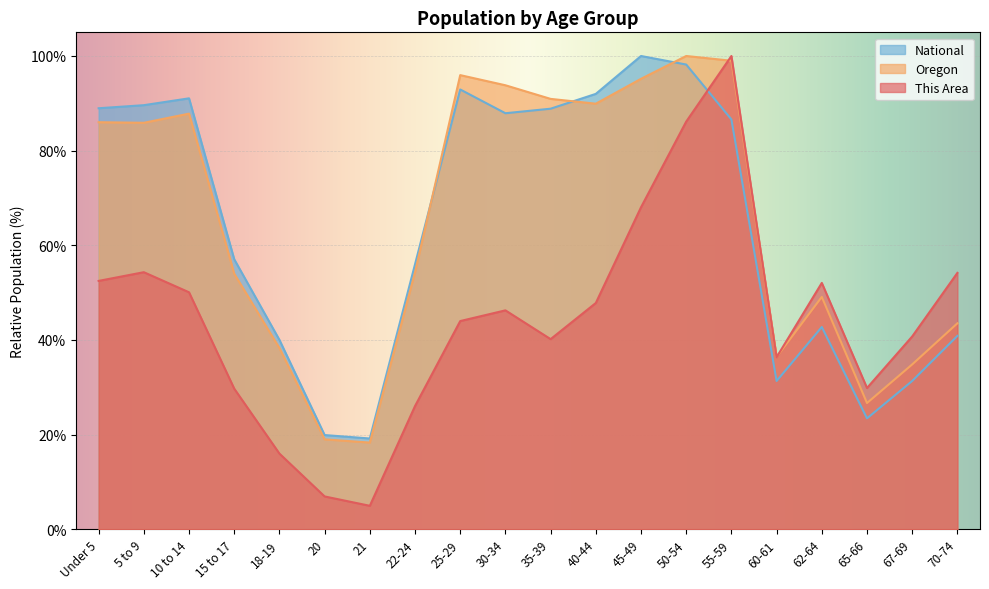

Where do Oregon and This Area first cross each other?

50-54 and 55-59